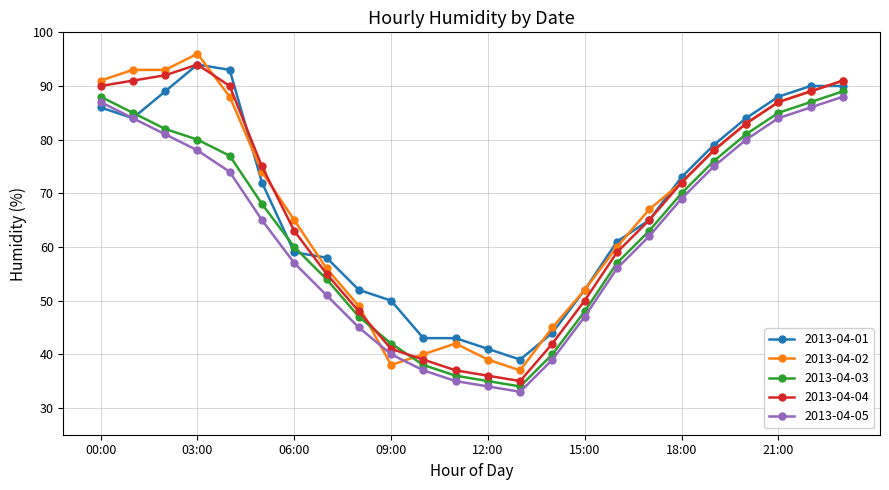

What is the value of the 2013-04-04 point at the 7th from the left?

63